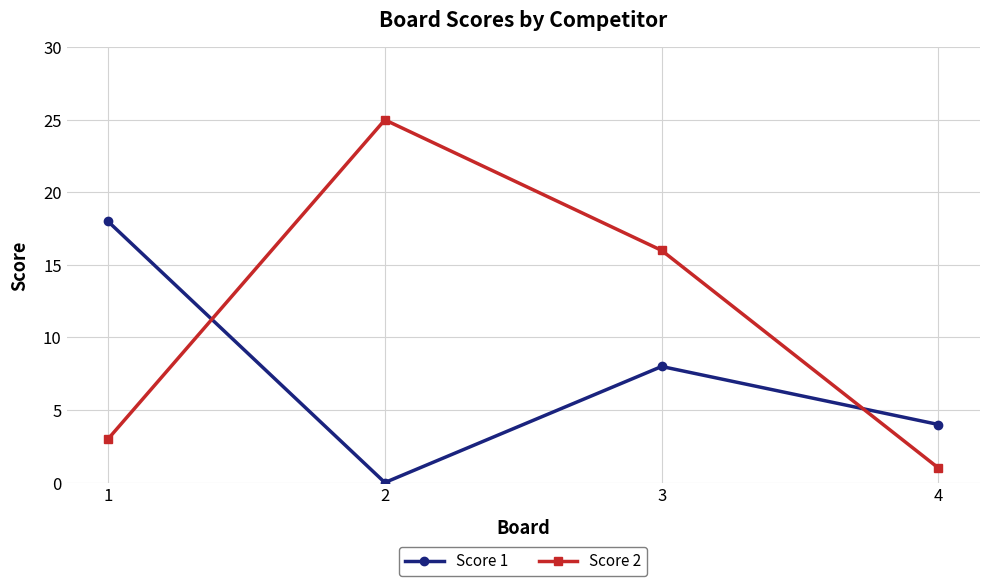

How many data points does each series have?

4